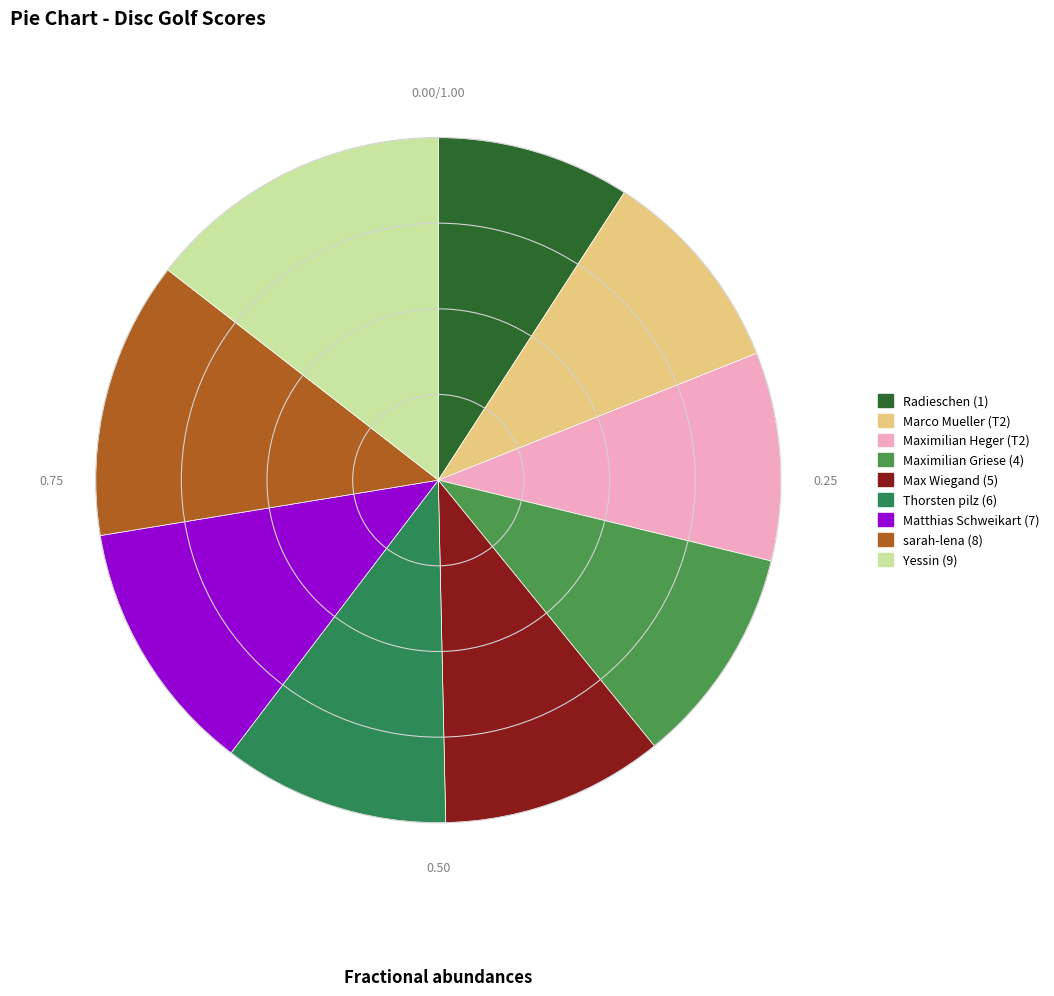

Is there any slice that represents more than half of the pie?

No